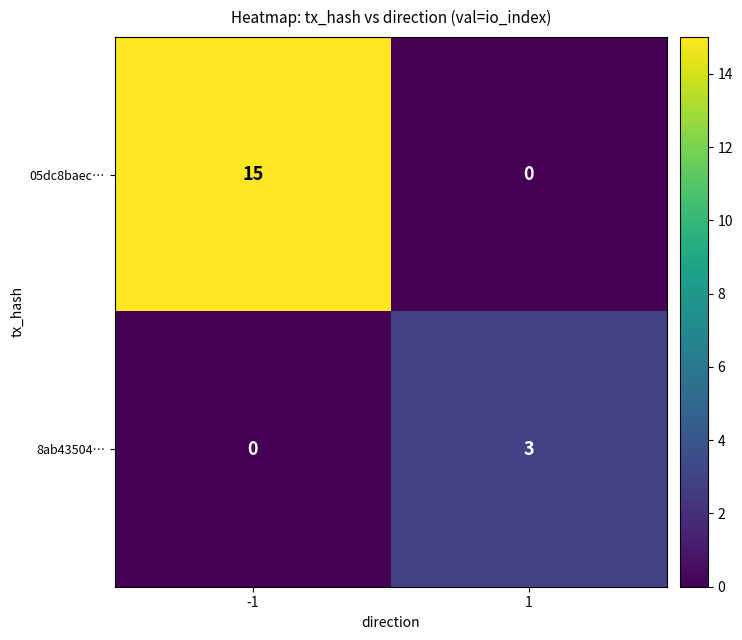

Reading right to left, extract all data points from this chart.

05dc8baec…: 1=0	-1=15
8ab43504…: 1=3	-1=0